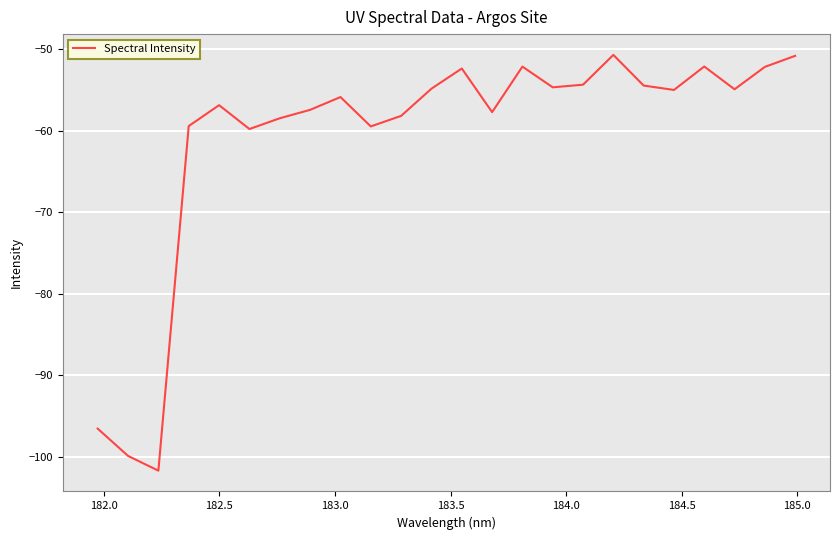

What is the difference between the maximum and minimum values?

51.0